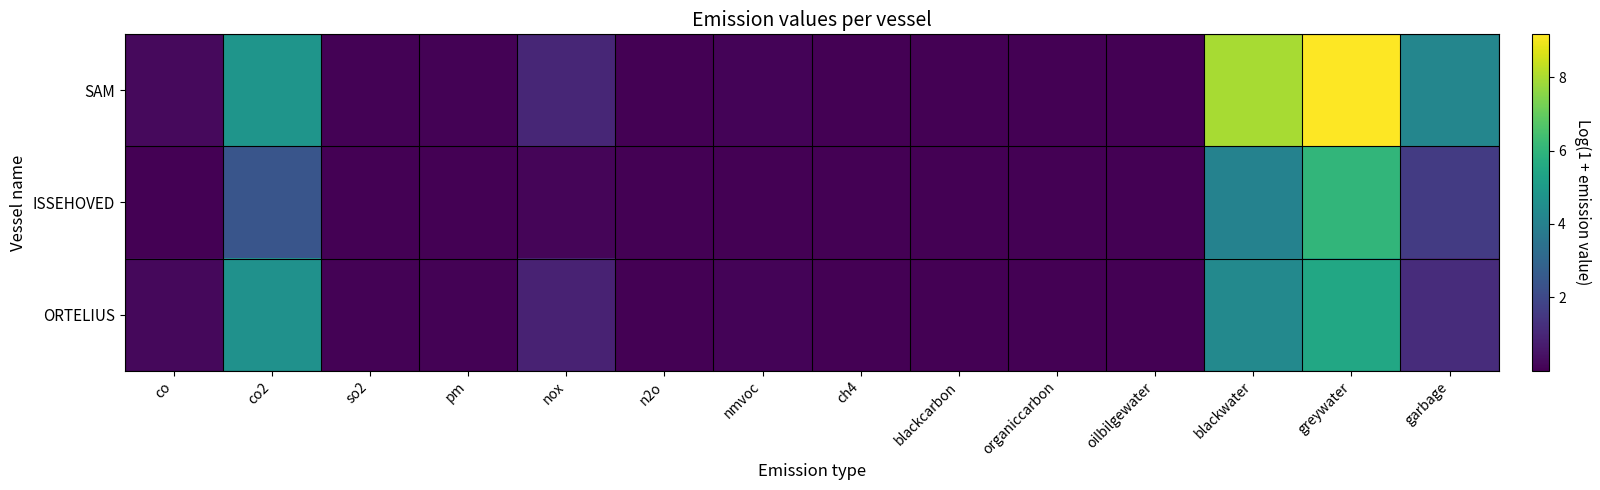

Rank the series by their maximum value, from highest to lowest.

SAM, ISSEHOVED, ORTELIUS